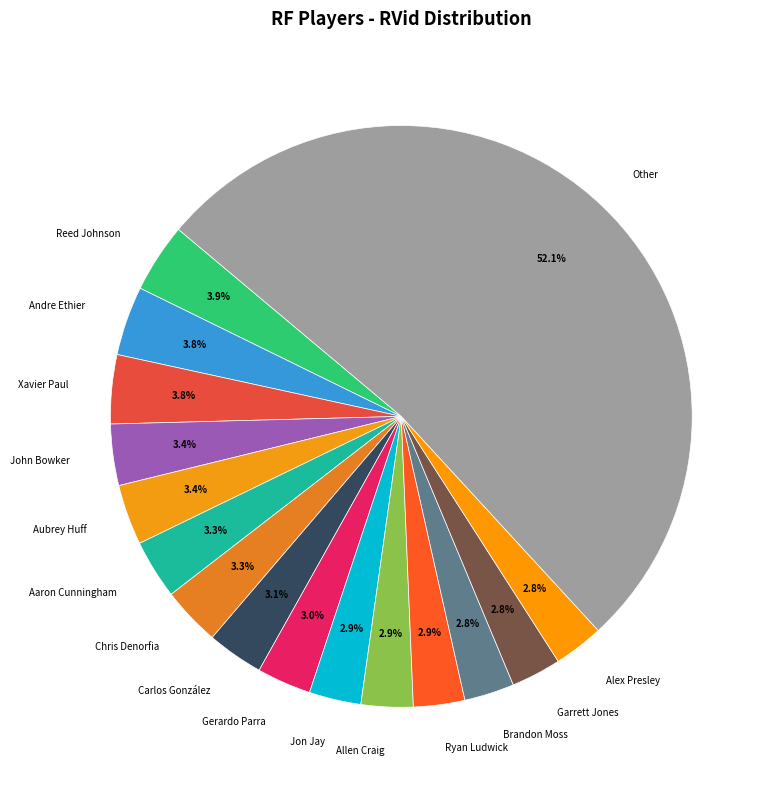

What is the ratio of the value at Gerardo Parra to the value at Reed Johnson?

0.8